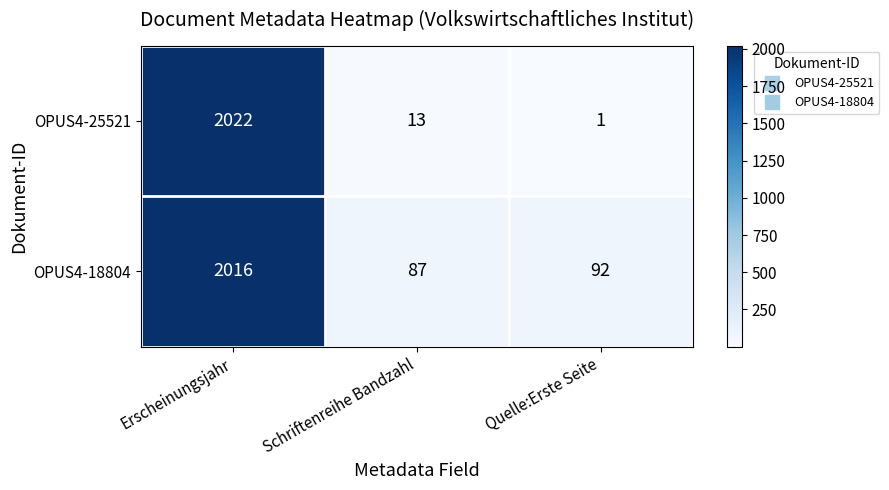

Which series has the widest spread of values?

OPUS4-25521